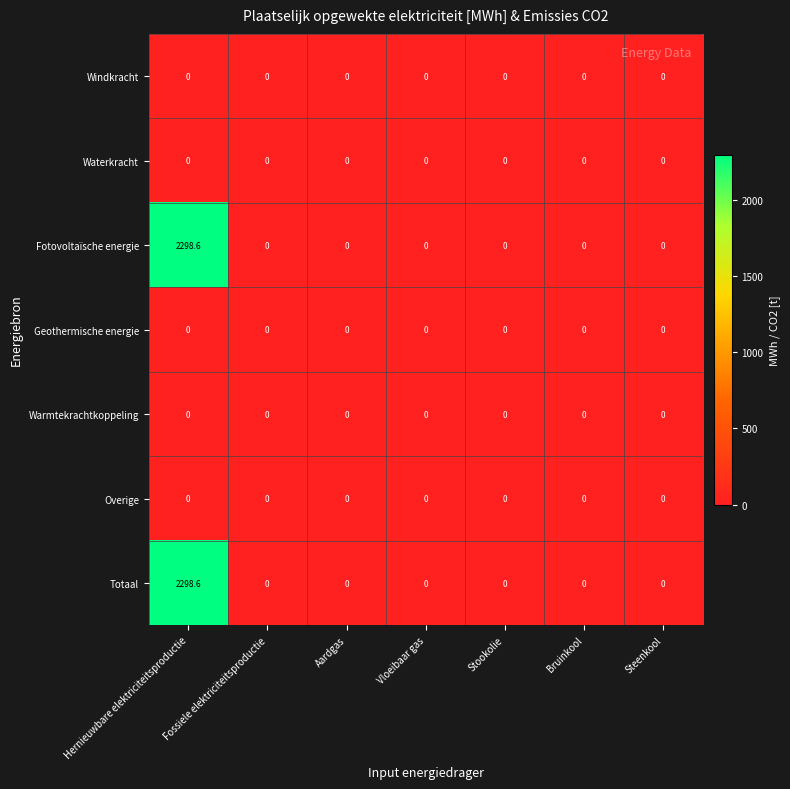

Which category has the highest value in the Fotovoltaïsche energie series?

Hernieuwbare elektriciteitsproductie